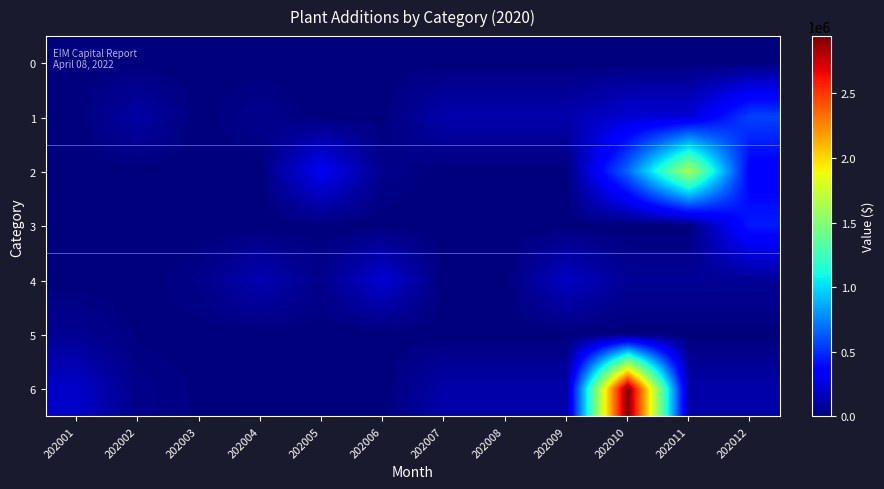

At which category is the sum across all series the highest?

202010